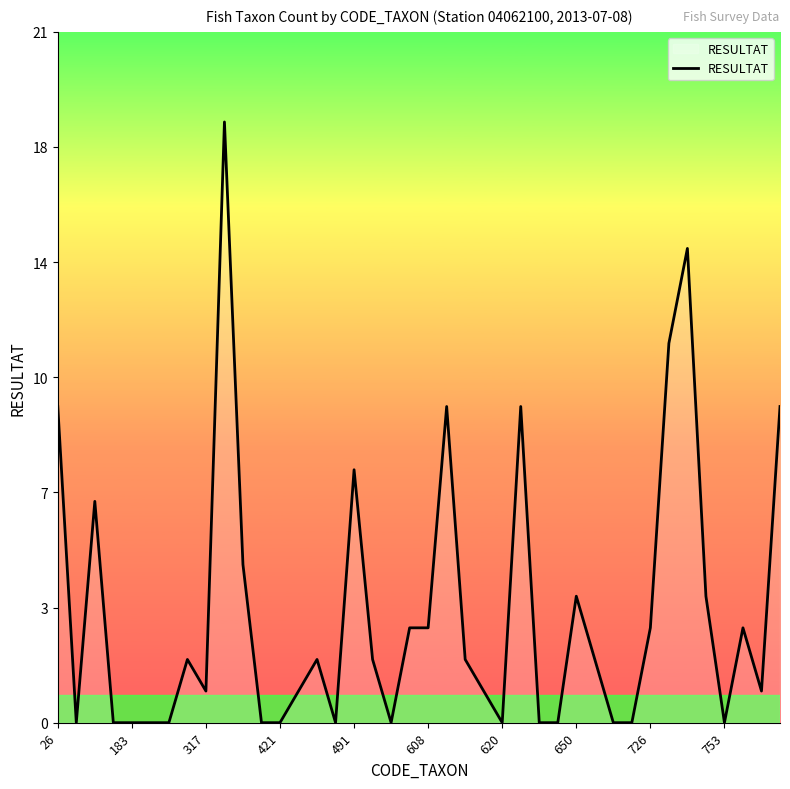

Does the chart have visible grid lines?

No